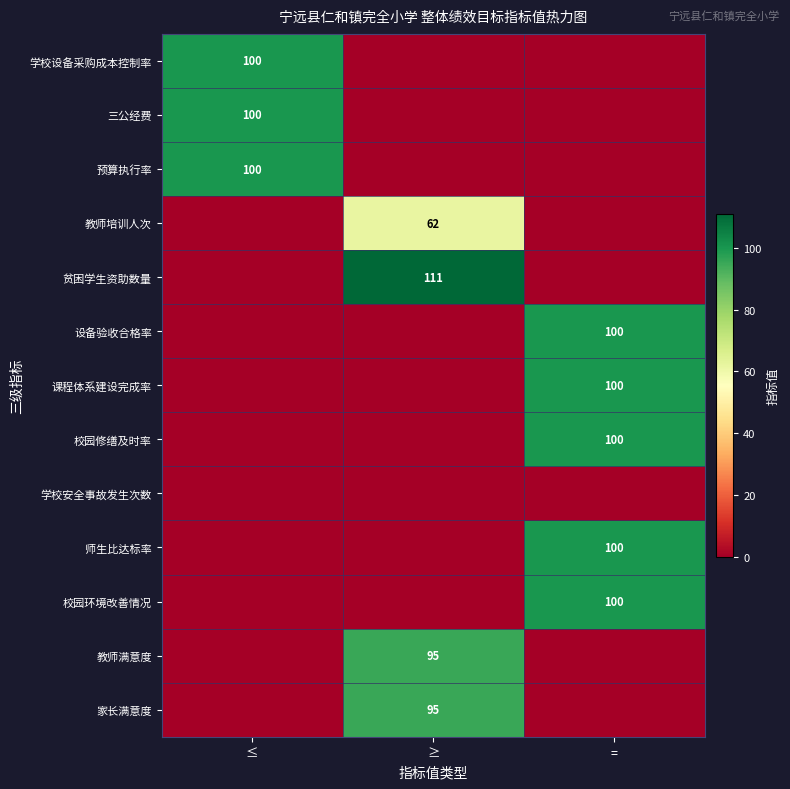

The value of 校园环境改善情况 at = is 100. True or false?

True